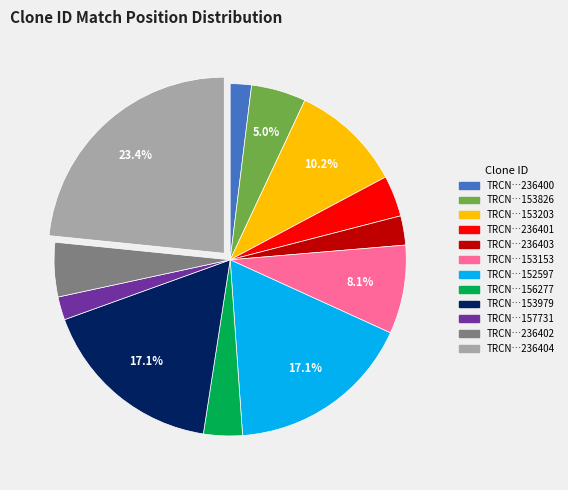

Count the number of slices in the pie.

12